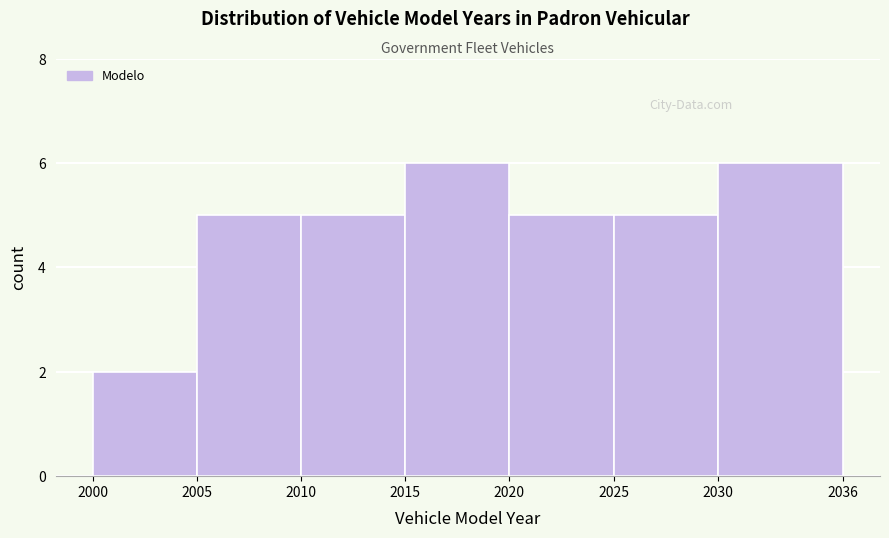

Reading left to right, transcribe this chart: for each bar, give the range it covers on the x-axis and its height. The values are not printed on the chart, so give them approximately, as read against the axis.

2000 to 2005: 2
2005 to 2010: 5
2010 to 2015: 5
2015 to 2020: 6
2020 to 2025: 5
2025 to 2030: 5
2030 to 2036: 6